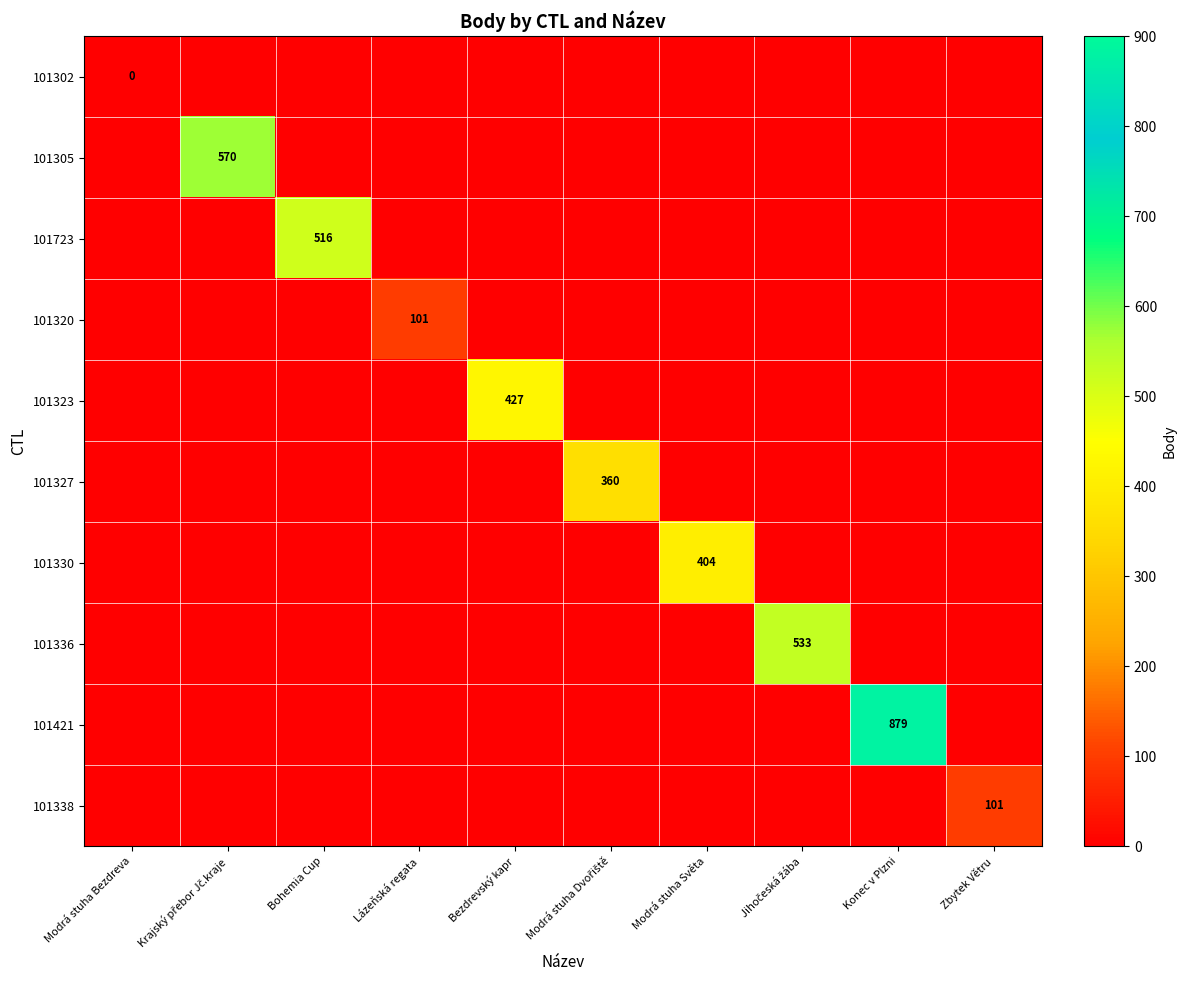

Count the number of data series in this chart.

10